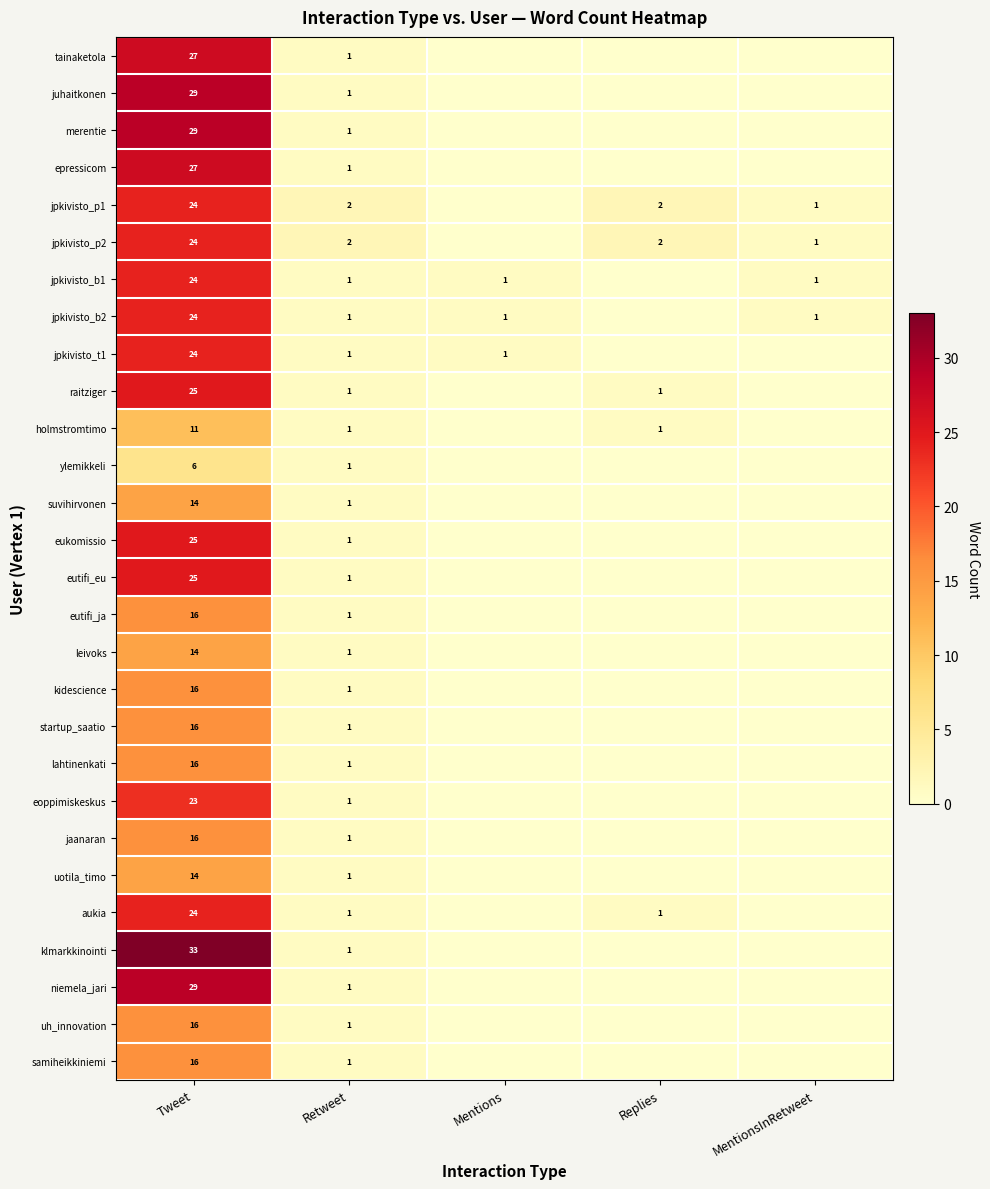

Which category has the highest value in the merentie series?

Tweet